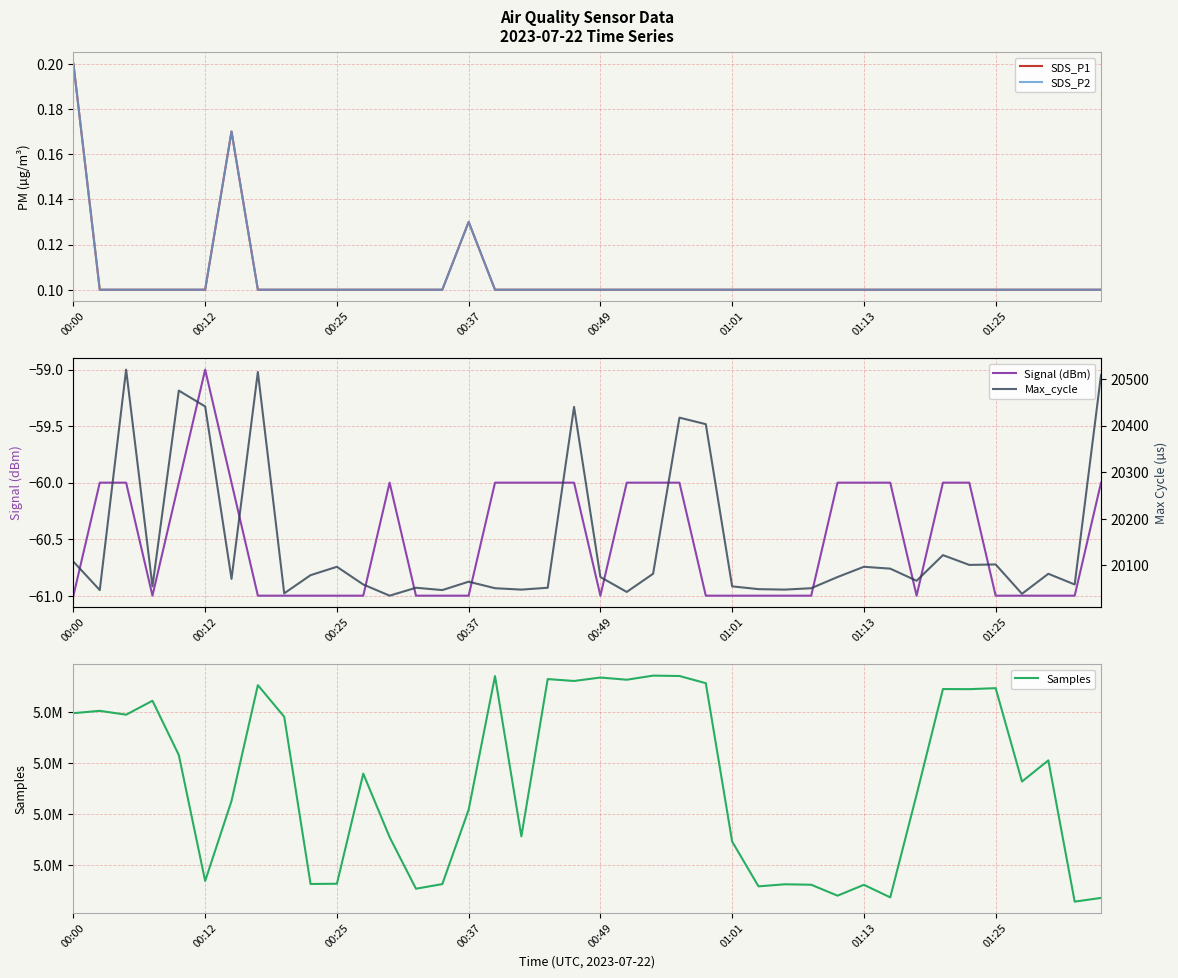

What is the maximum value for Signal (dBm)?

-59